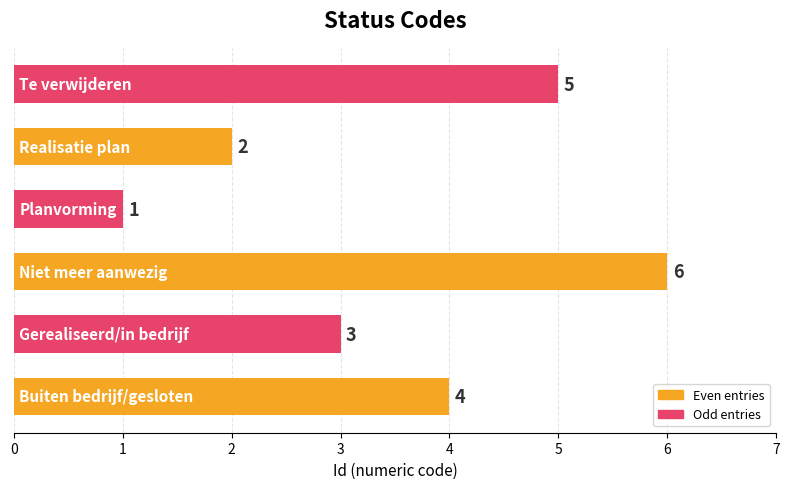

What is the difference between the maximum and minimum values?

5